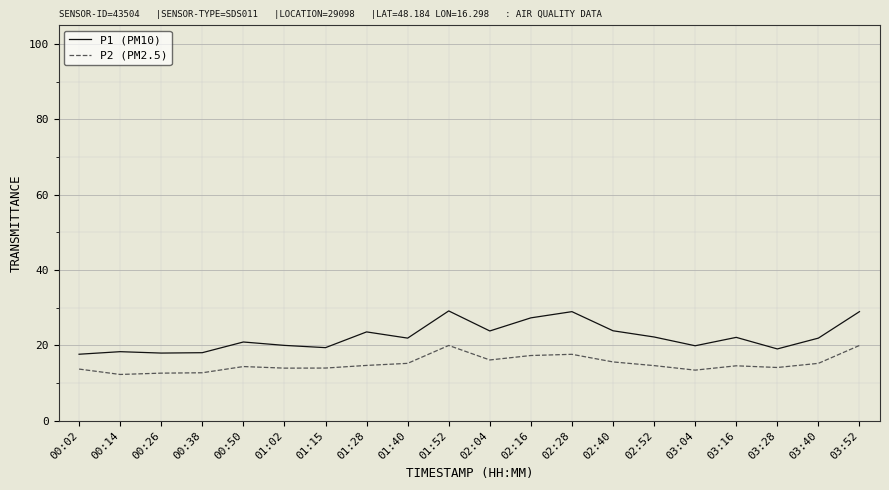

True or false: P2 (PM2.5) and P1 (PM10) cross at least once.

False